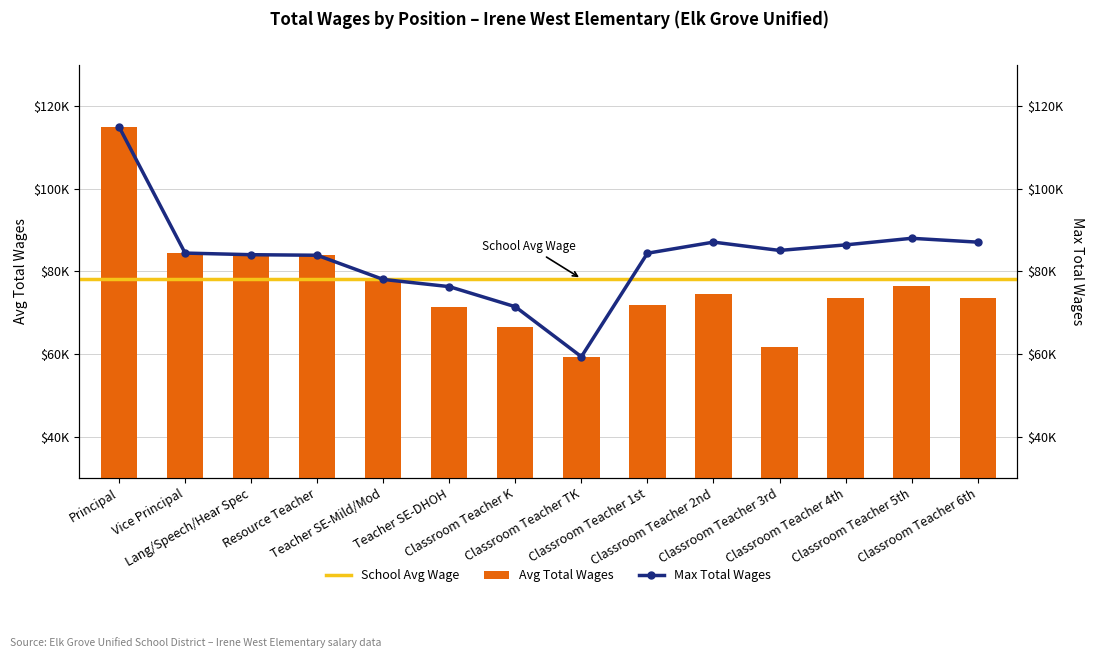

Between Principal and Classroom Teacher 1st, which is larger?

Principal